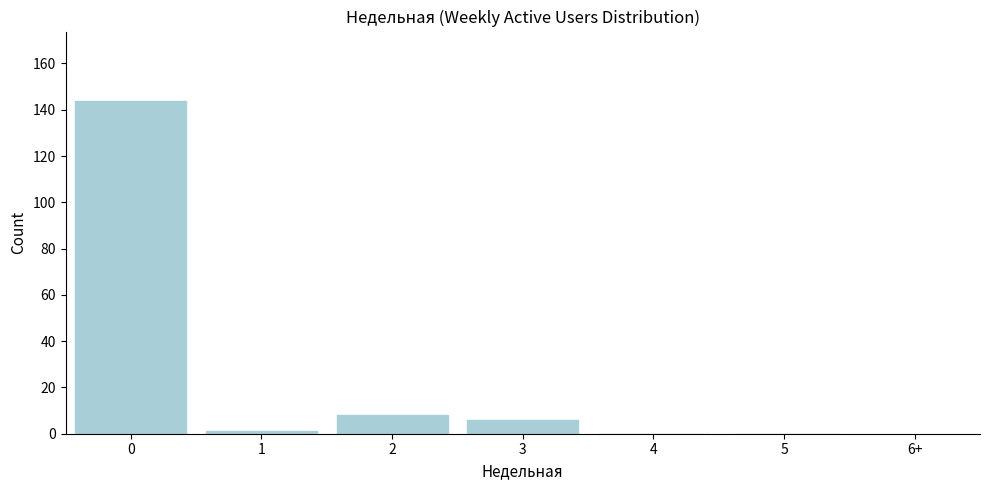

Reading left to right, extract all data points from this chart.

0=144	1=1	2=8	3=6	4=0	5=0